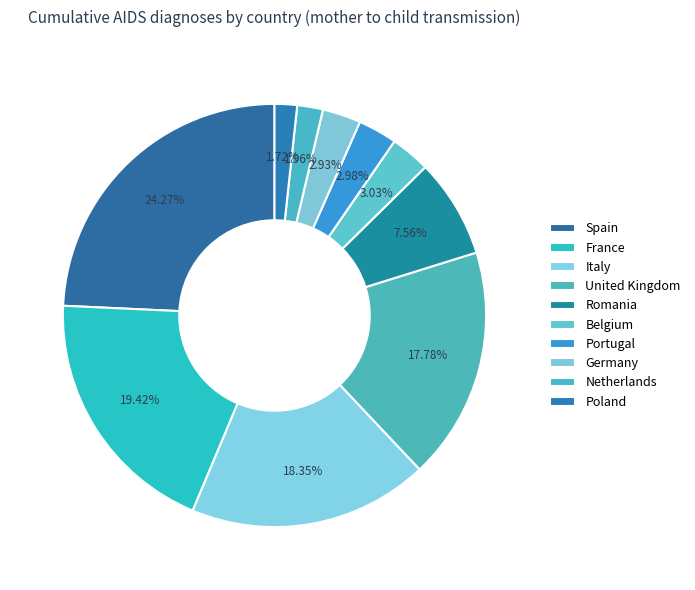

To the nearest percent, what portion does Italy represent?

18%